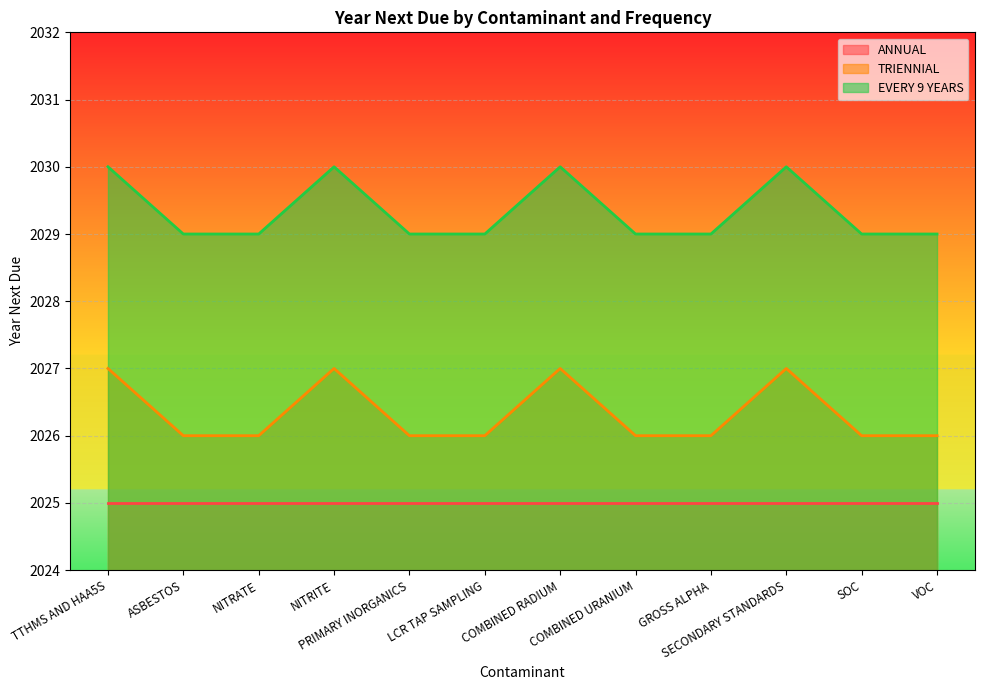

Is the value of TRIENNIAL at NITRATE greater than the value of EVERY 9 YEARS at ASBESTOS?

No